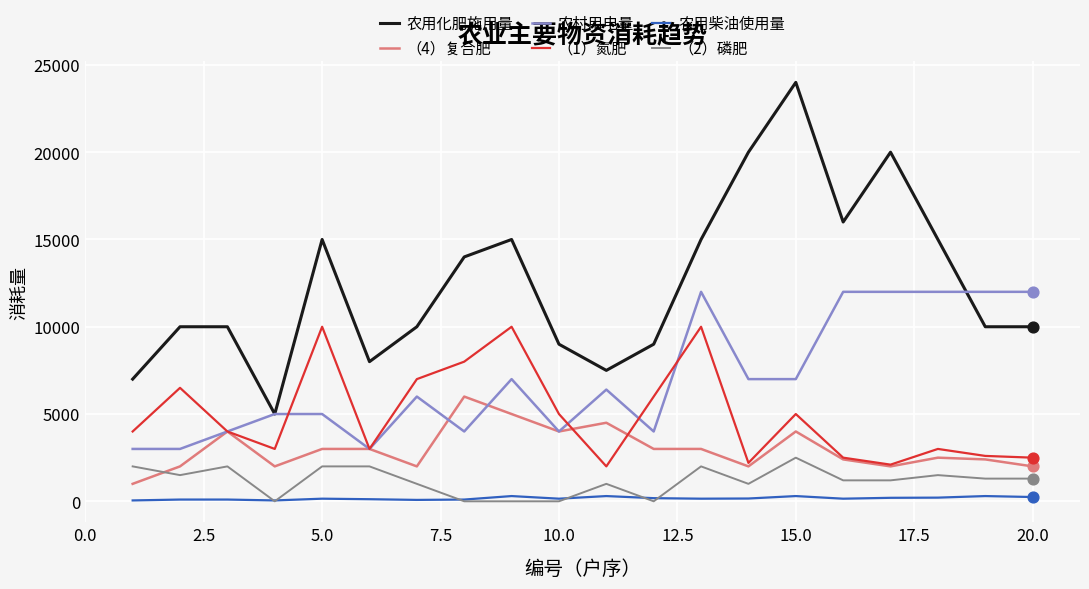

Which series has the largest total across all categories?

农用化肥施用量